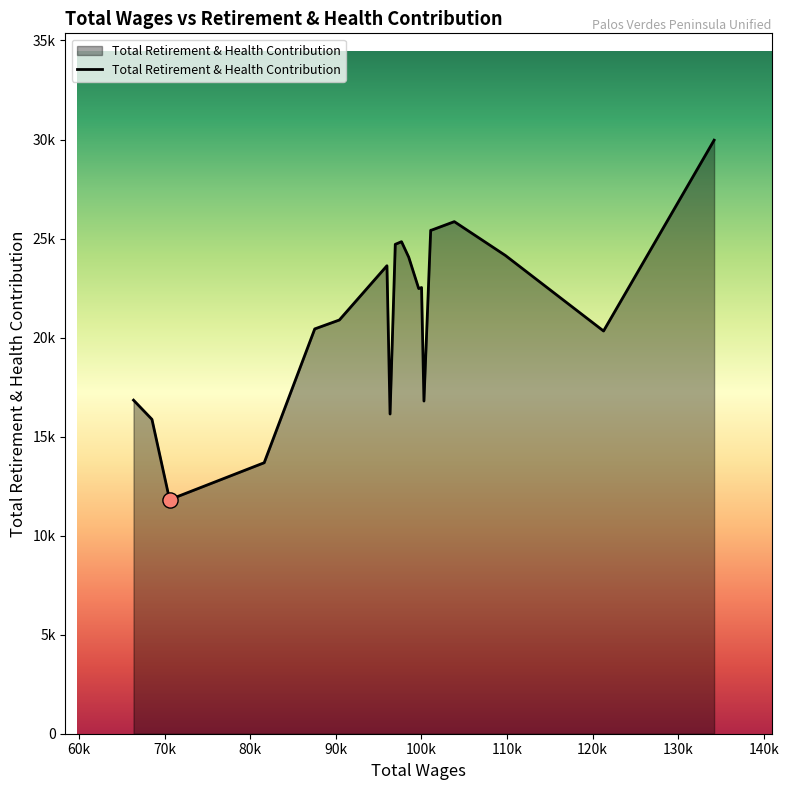

Does the chart have visible grid lines?

No